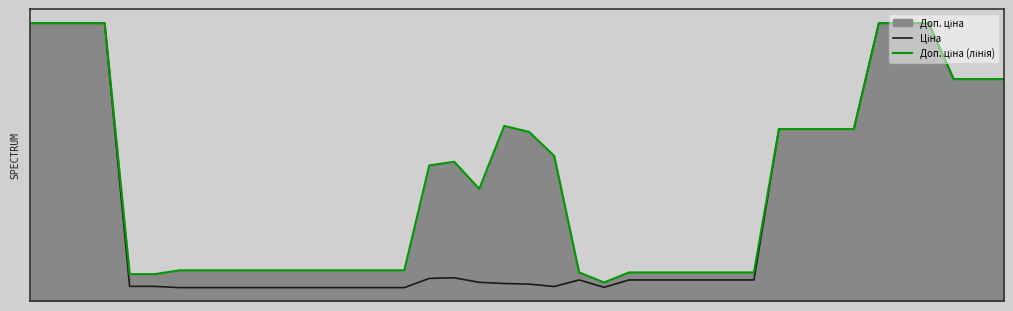

True or false: Доп. ціна (лінія) and Ціна cross at least once.

False